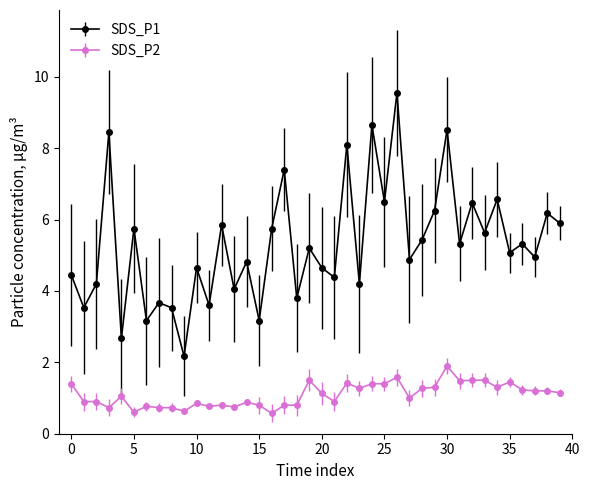

Which series has the widest spread of values?

SDS_P1